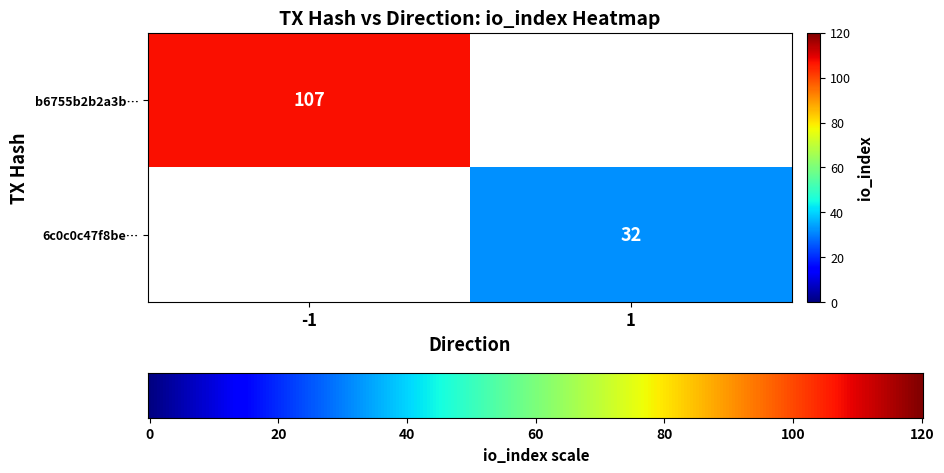

Reading left to right, extract all data points from this chart.

b6755b2b2a3bc23d275da4b28e947479b52f470: direction=-1	io_index=107
6c0c0c47f8be112907b0ac252b3bd5f7d90b30a: direction=1	io_index=32